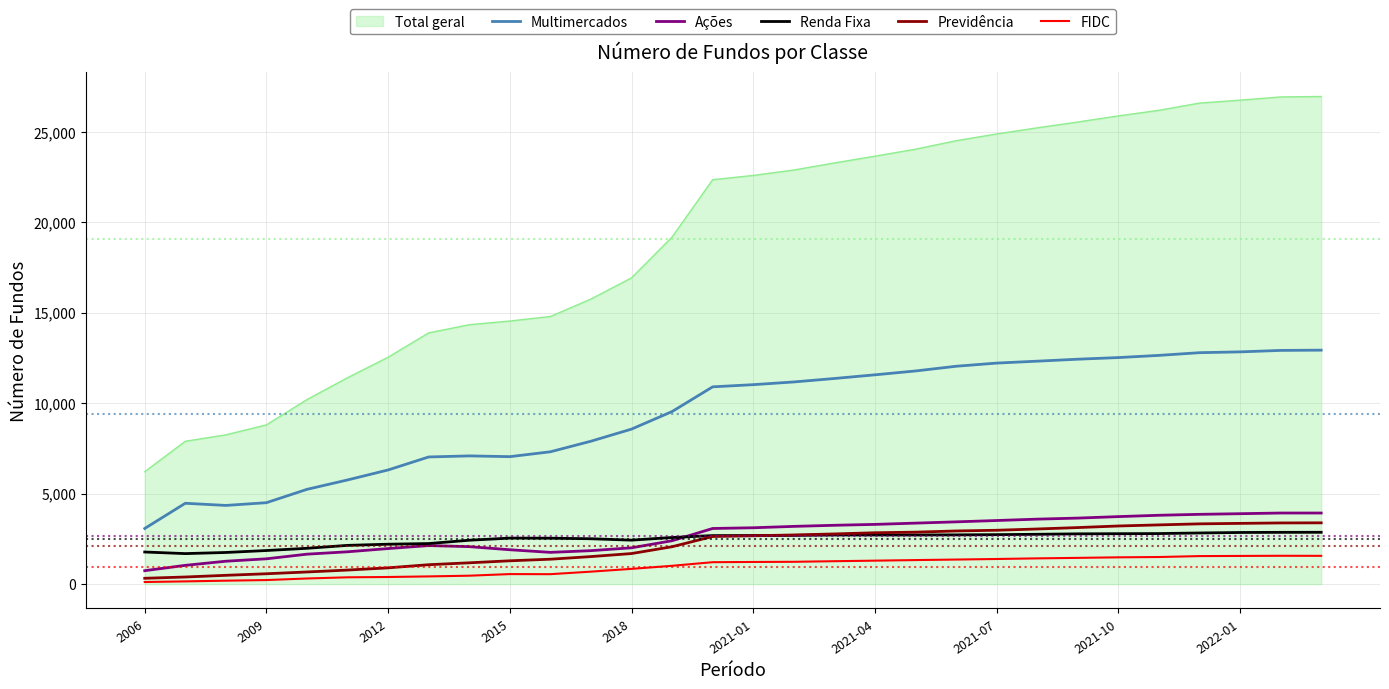

Which series has the largest range (max minus min)?

Total geral